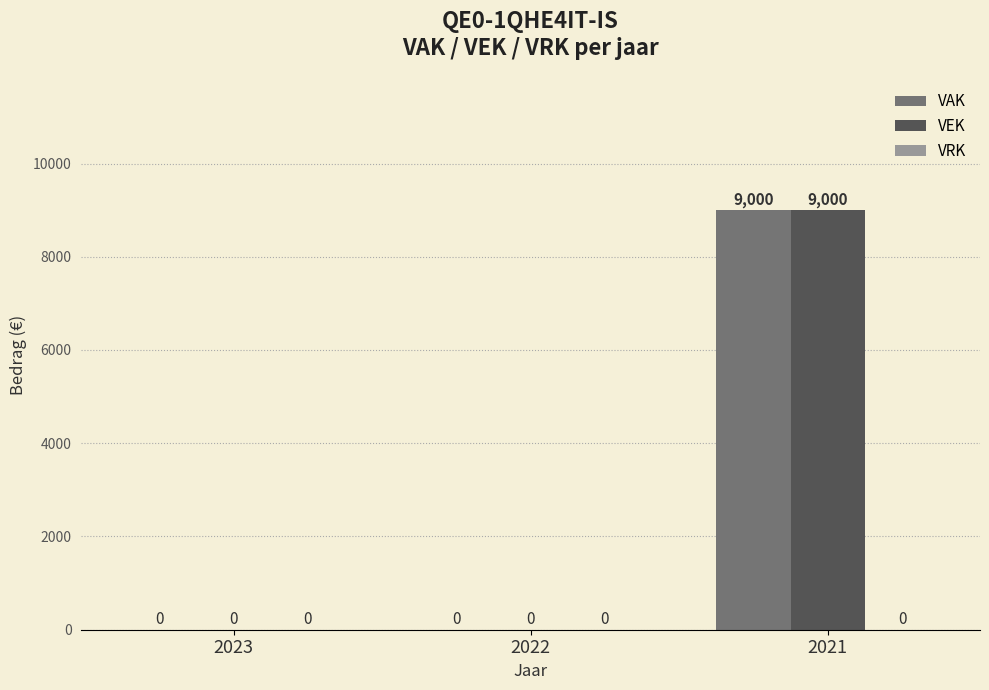

The VAK series shows 2389 at 2021. True or false?

False